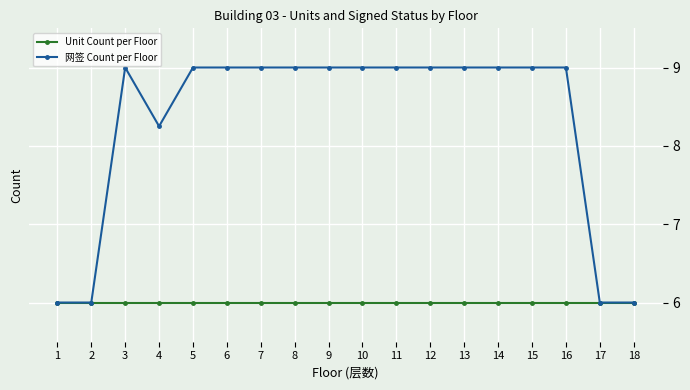

How many data points in 网签 Count per Floor are less than 9?

5